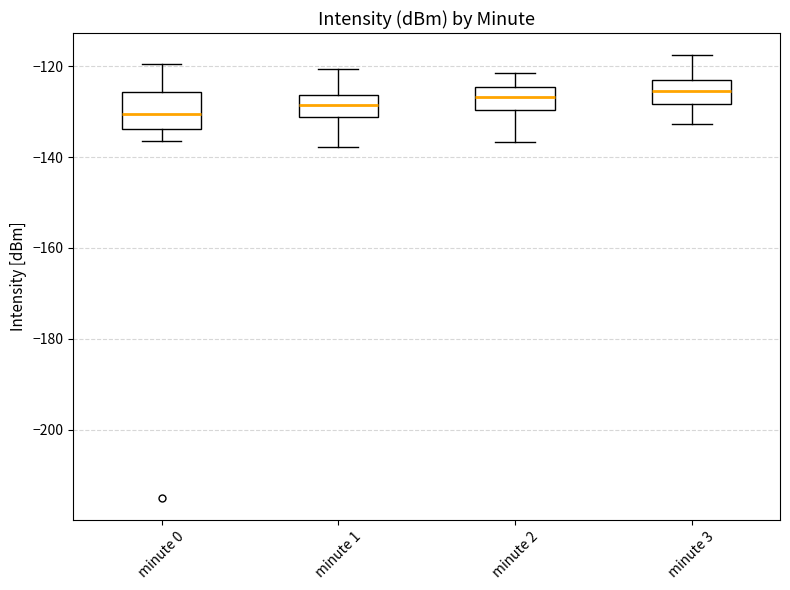

Reading left to right, transcribe this box plot: for each box, give where its median line is, the range the box spans, and where its two whiskers end, as read against the y-axis. The values are not printed on the chart, so give them approximately, as read against the axis.

minute 0: median -130, box -134 to -126, whiskers -136 to -120
minute 1: median -128, box -132 to -126, whiskers -138 to -120
minute 2: median -126, box -130 to -124, whiskers -136 to -122
minute 3: median -126, box -128 to -122, whiskers -132 to -118